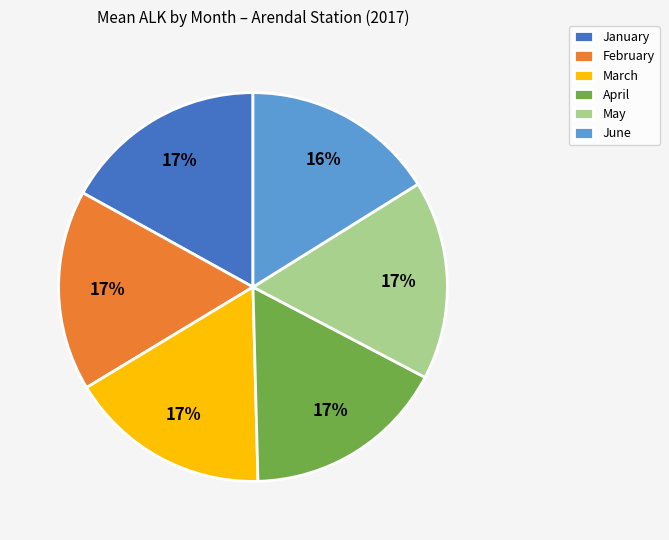

To the nearest percent, what is the average slice percentage?

17%